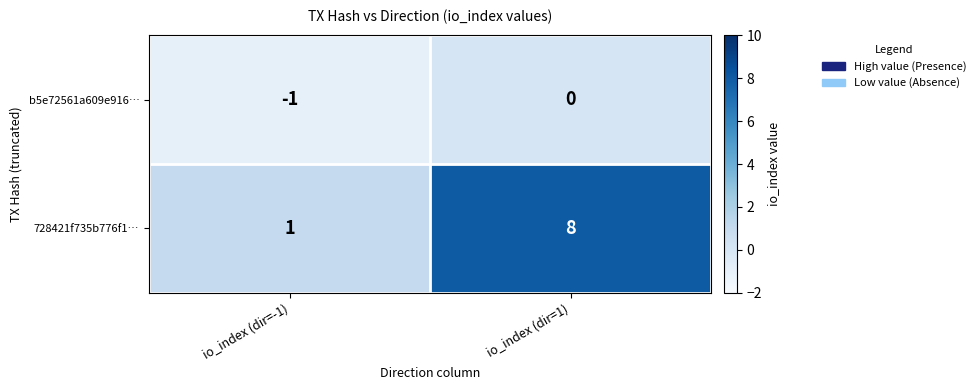

Reading left to right, extract all data points from this chart.

b5e72561a609e916…: -1	0
728421f735b776f1…: 1	8